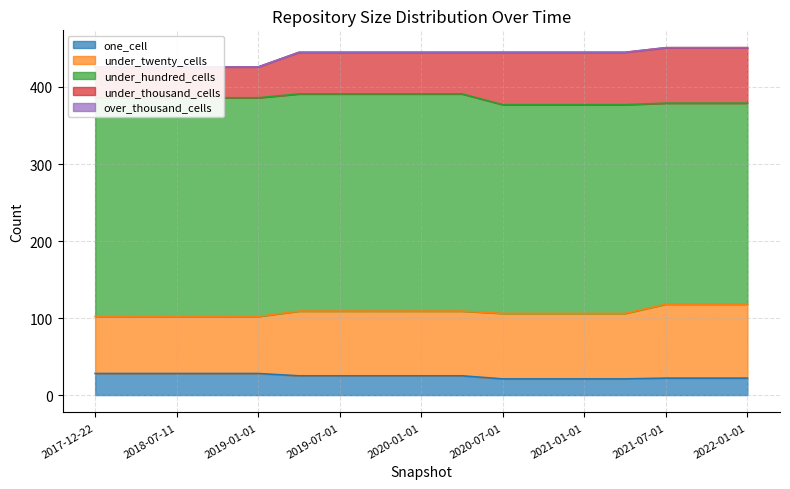

Which series changed the most between 2020-04-01 and 2020-10-01?

under_thousand_cells